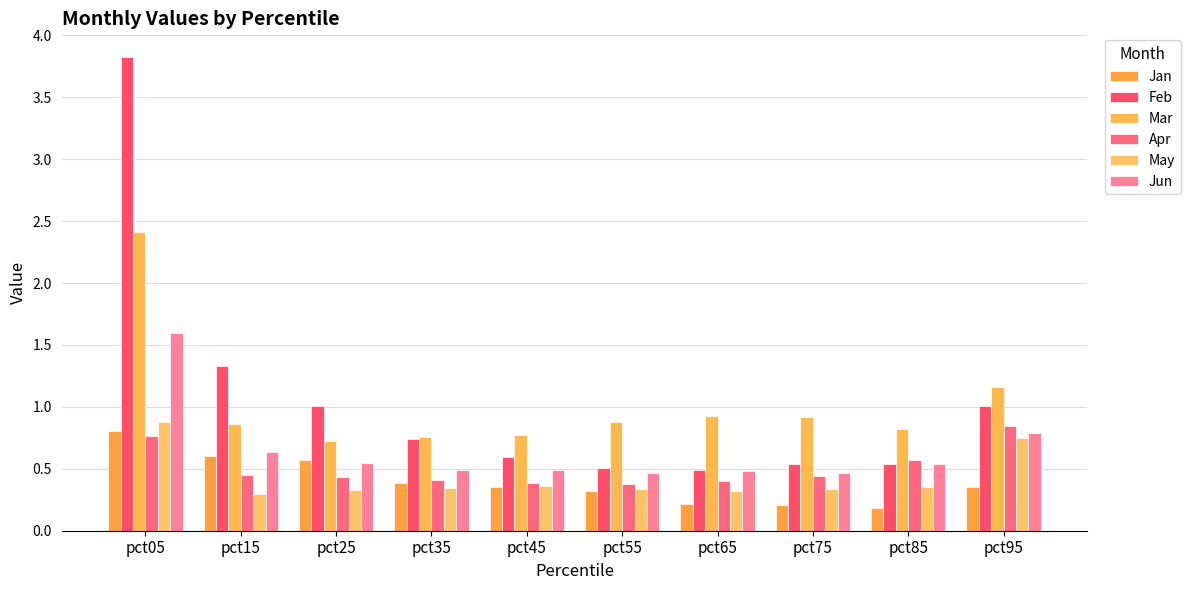

Between pct35 and pct65, which series saw the biggest shift?

Feb